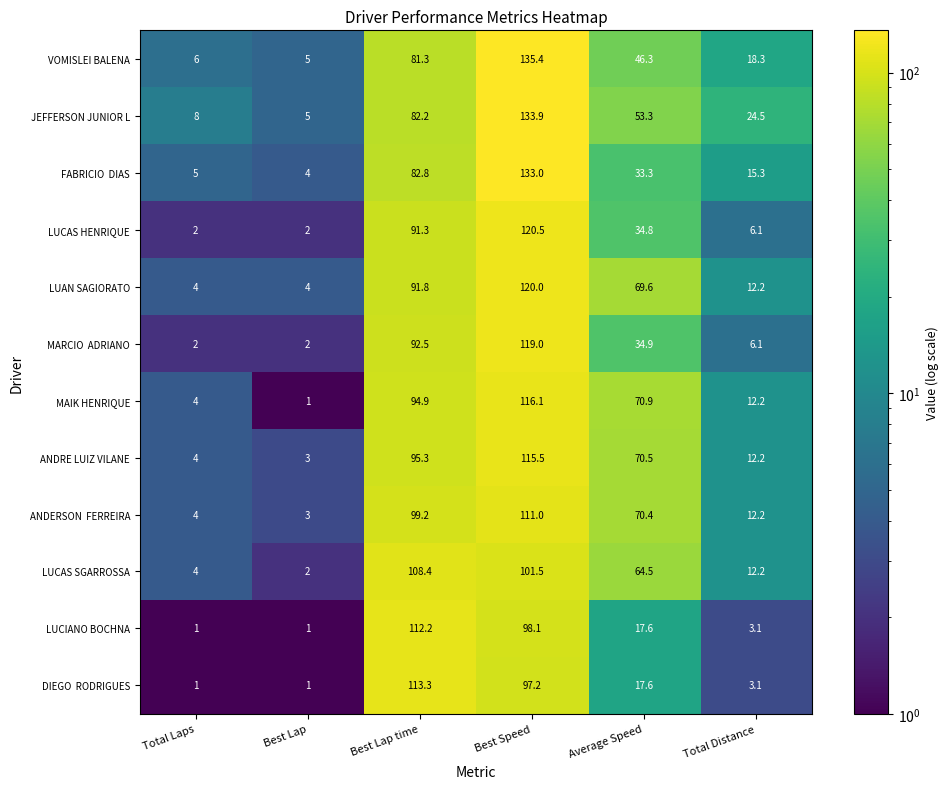

Count the number of data series in this chart.

12